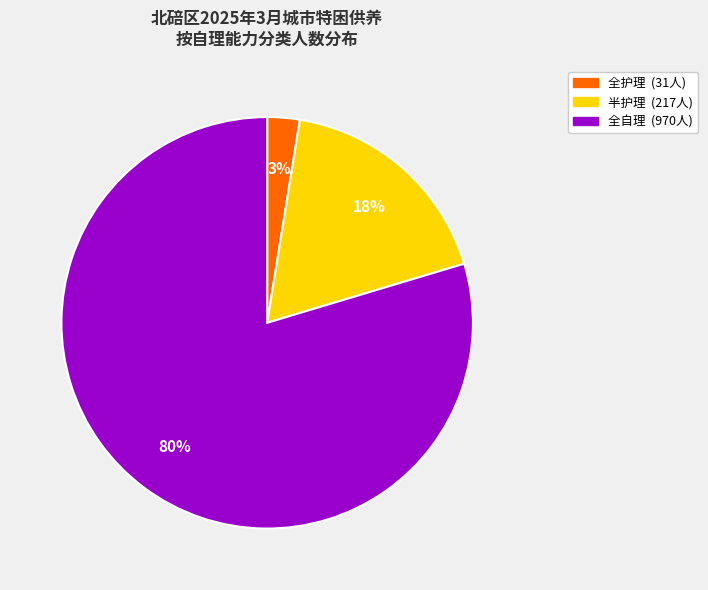

What percentage is the 全护理 slice, to the nearest percent?

3%